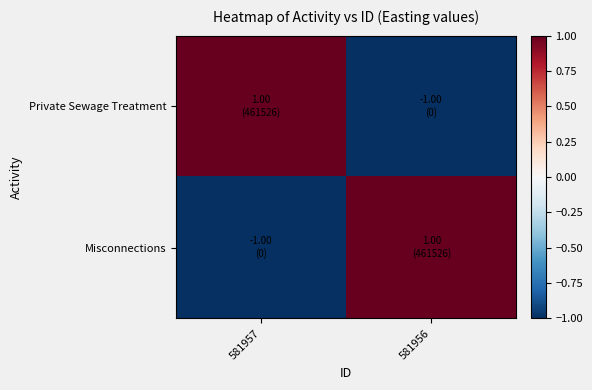

At how many categories does at least one series exceed 0?

2